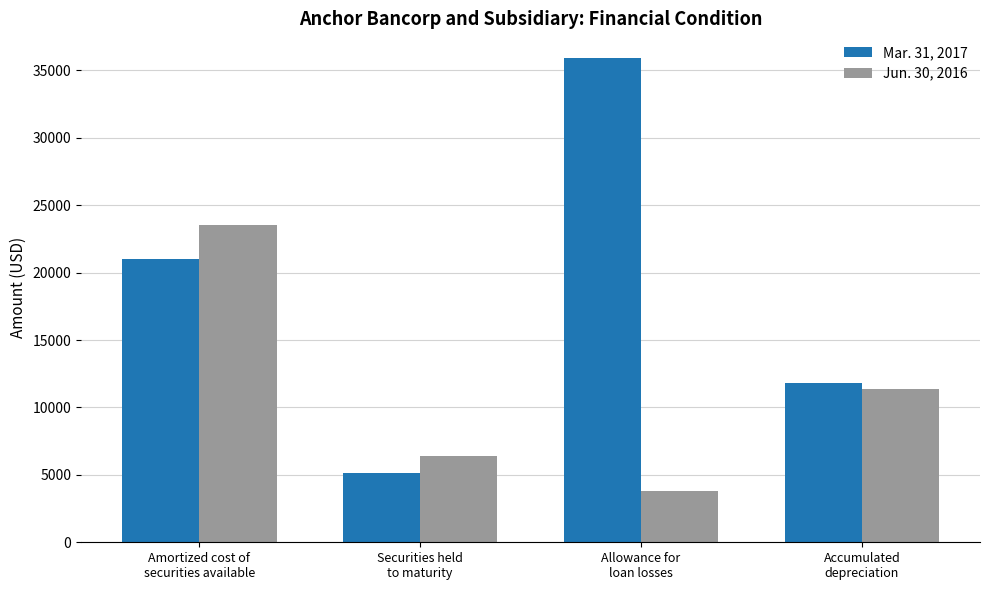

What position from the left is Securities held
to maturity?

2